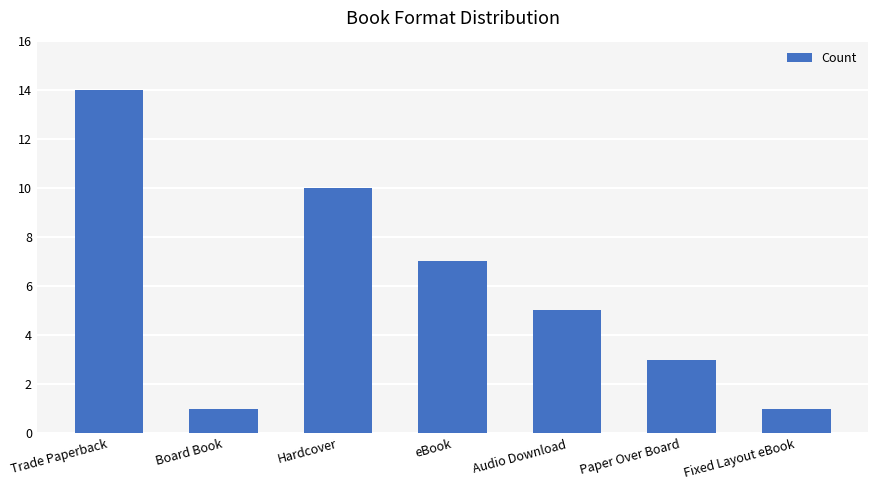

Reading left to right, what are all the values shown in this chart?

14	1	10	7	5	3	1